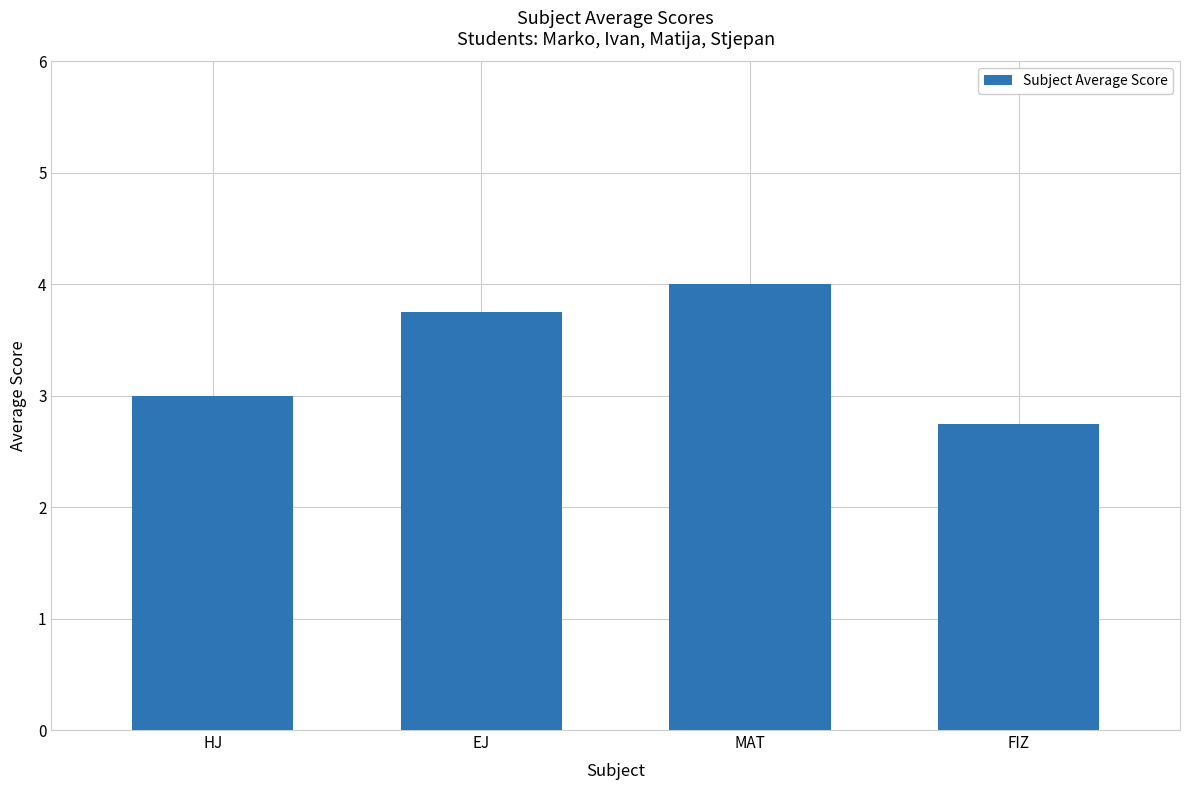

Does the chart contain any negative values?

No